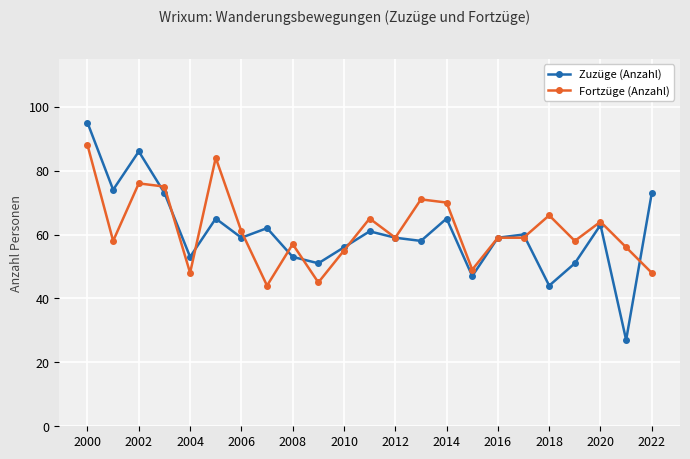

List the series in order of their peak value, lowest first.

Fortzüge (Anzahl), Zuzüge (Anzahl)